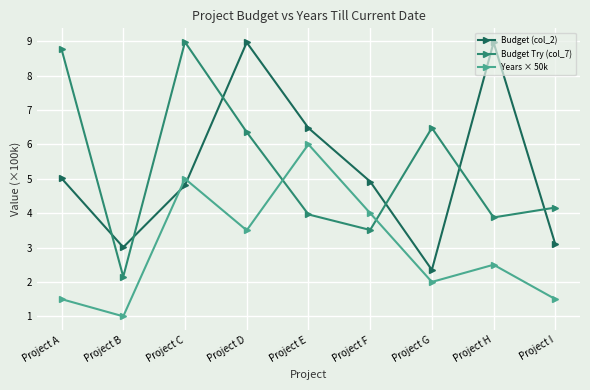

In Budget Try (col_7), how many points are lower than both neighbors (excluding endpoints)?

3